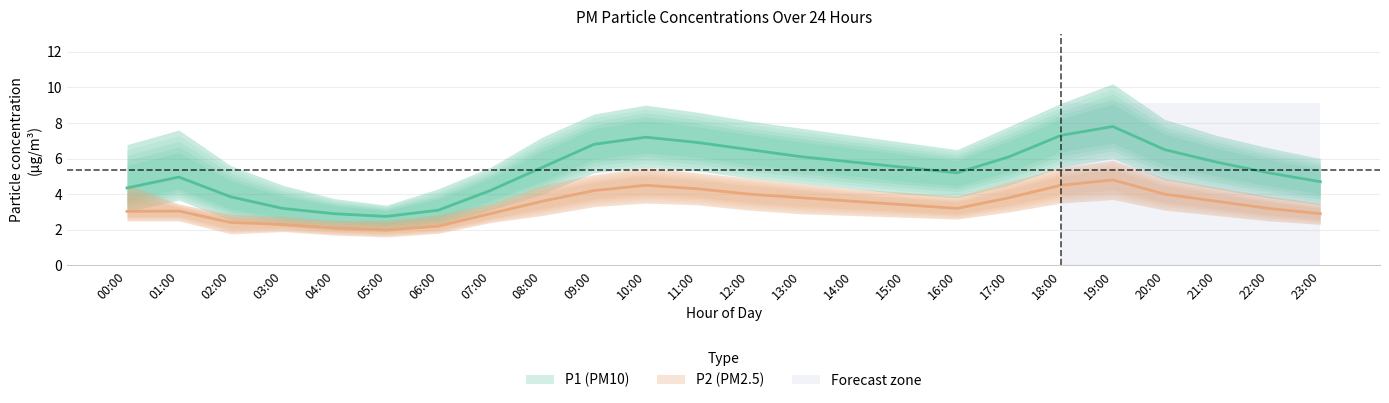

What is the average value of the P1_upper series?

6.9